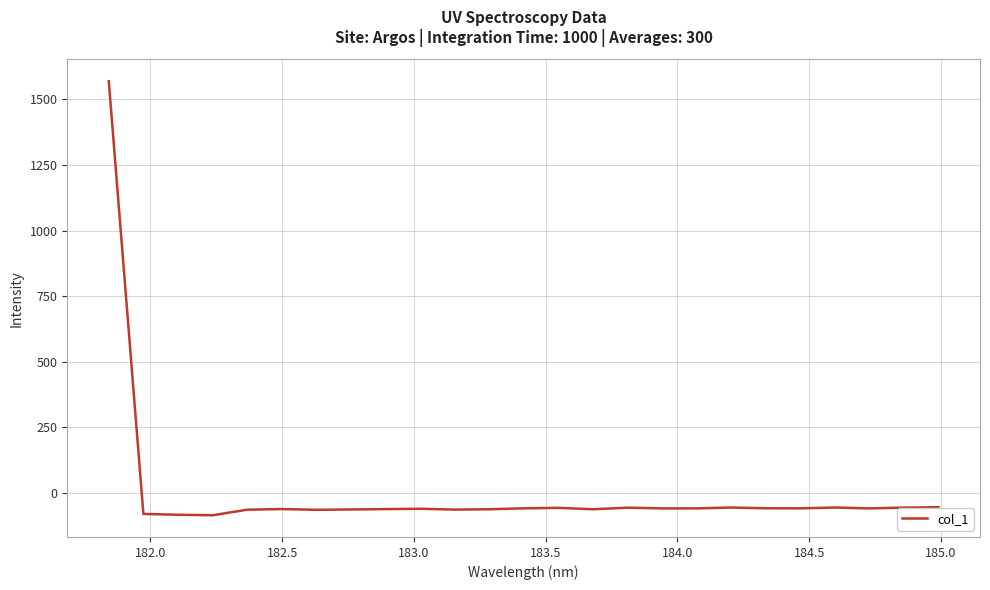

How many positive values are there?

1